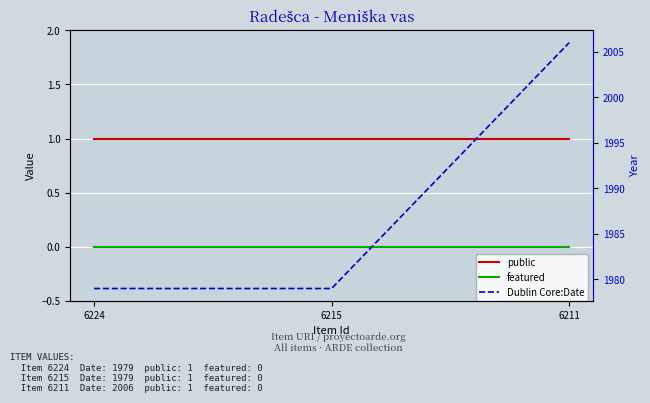

What is the value of the Dublin Core:Date point at the 3rd from the left?

2006